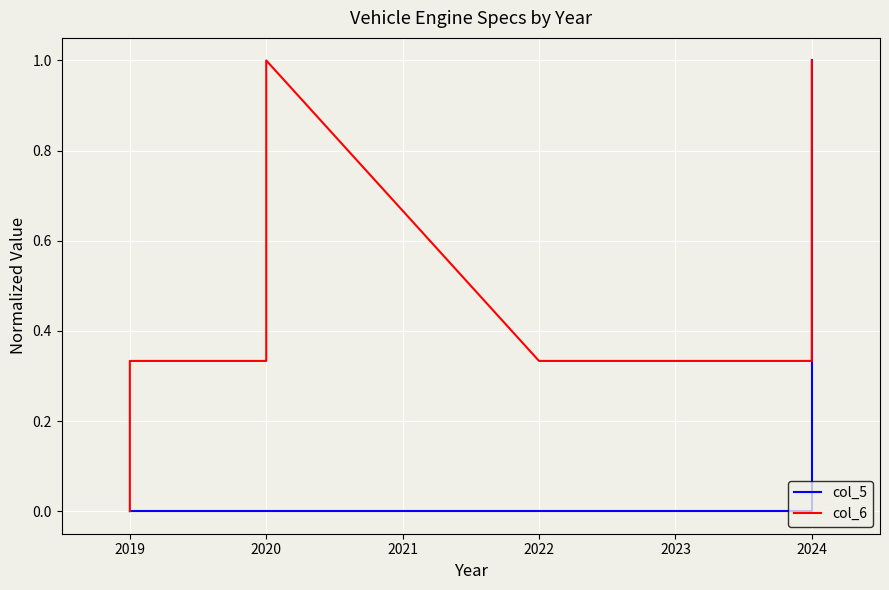

True or false: col_5 and col_6 cross at least once.

False